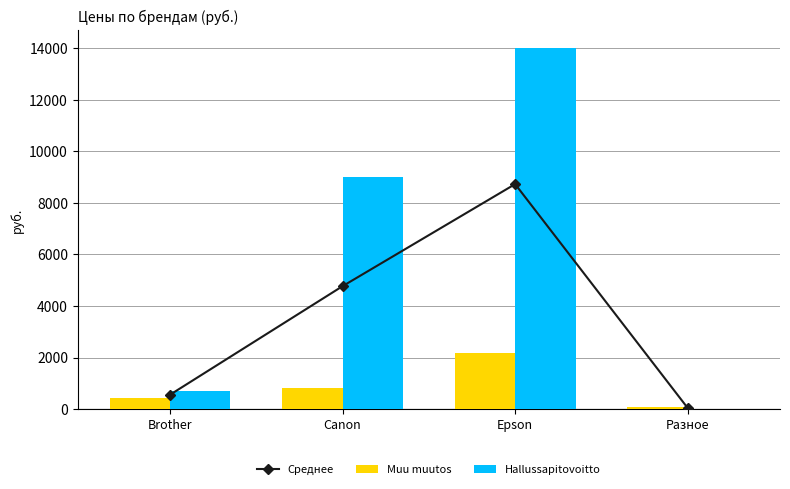

Between Brother and Разное, which is larger?

Brother